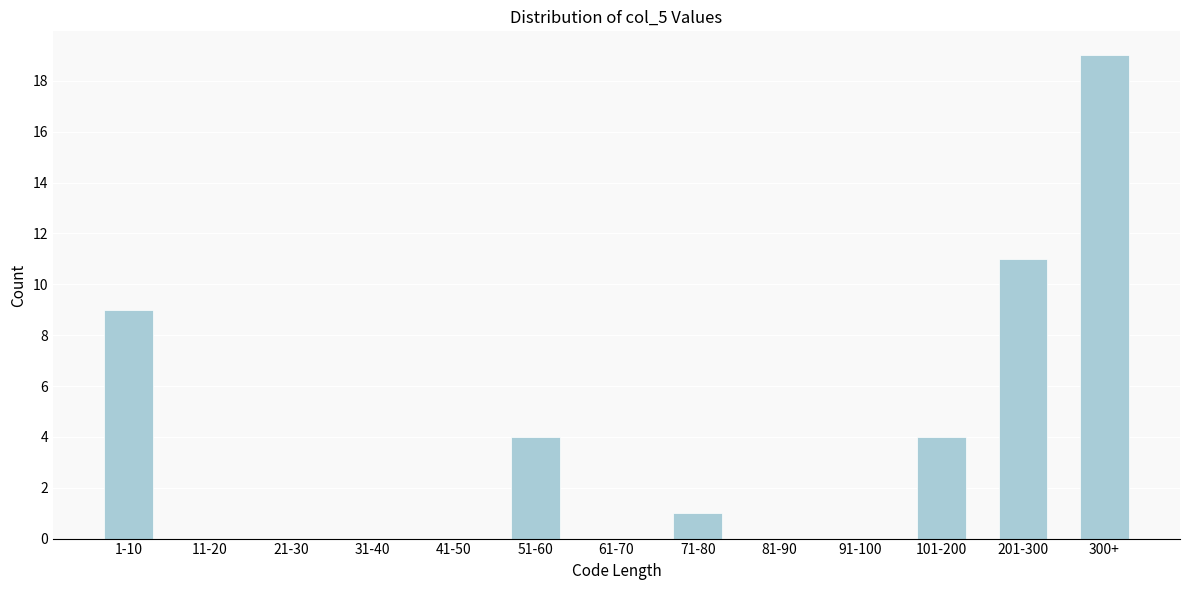

Reading left to right, extract all data points from this chart.

1-10=9	11-20=0	21-30=0	31-40=0	41-50=0	51-60=4	61-70=0	71-80=1	81-90=0	91-100=0	101-200=4	201-300=11	300+=19